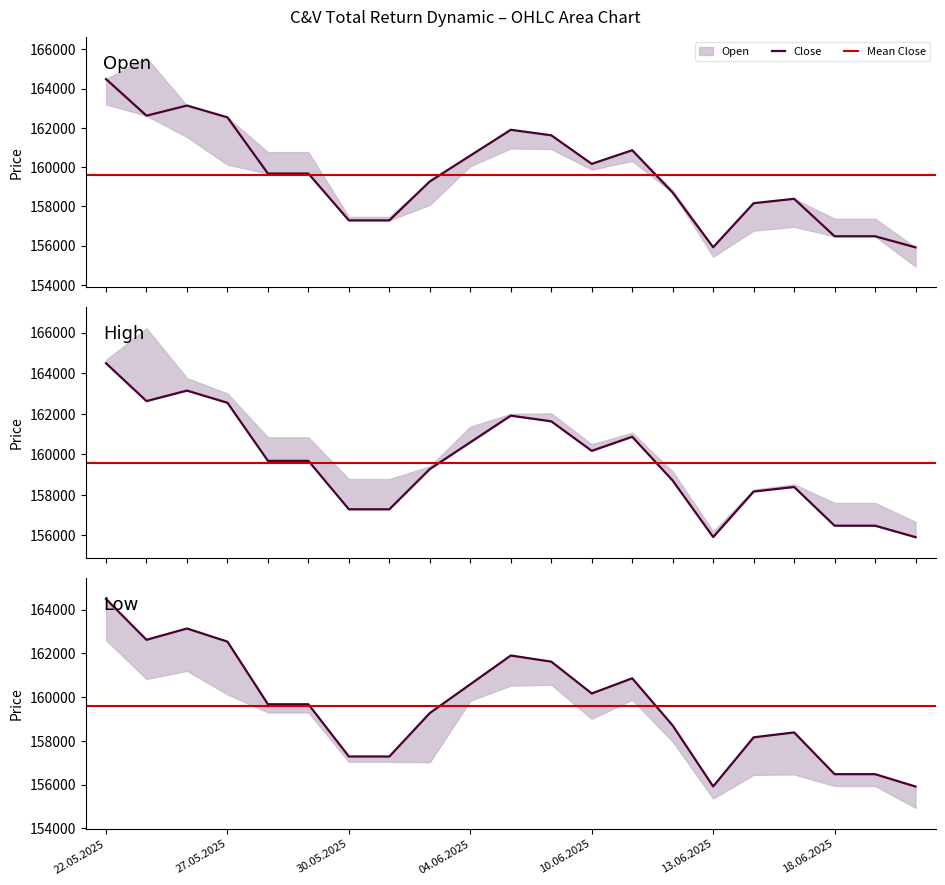

What is the label of the 4th point from the left?

27.05.2025